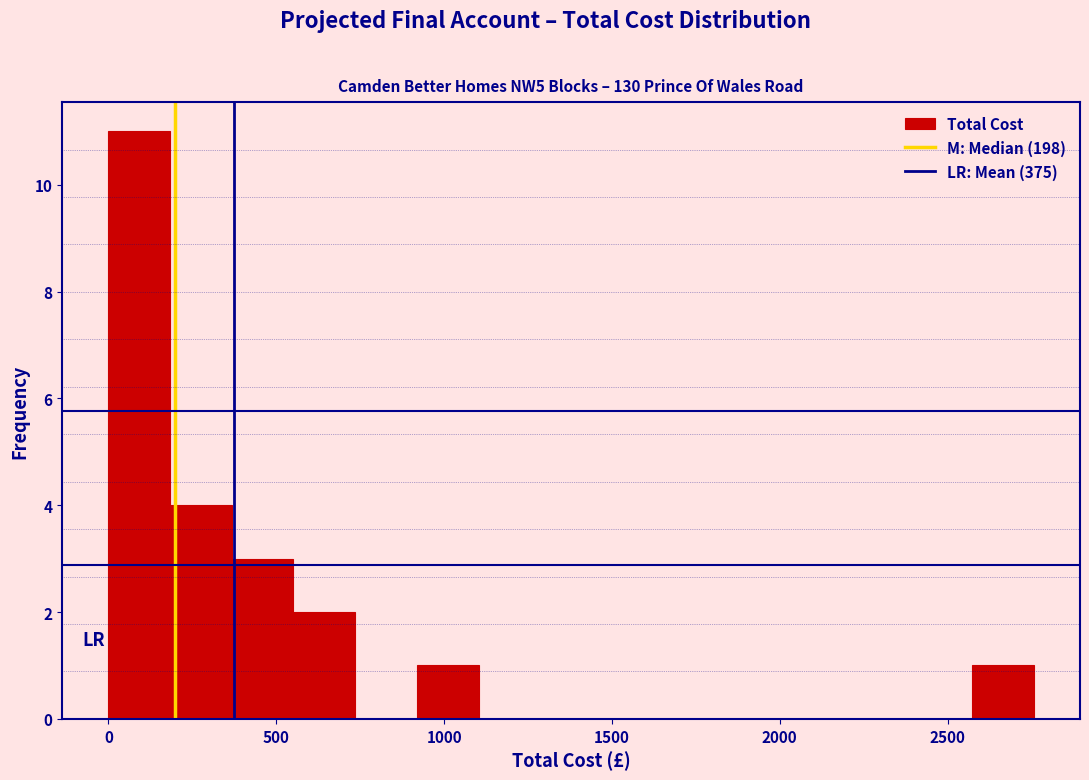

Read against the x-axis, roughly where is the centre of the tallest bar?

100